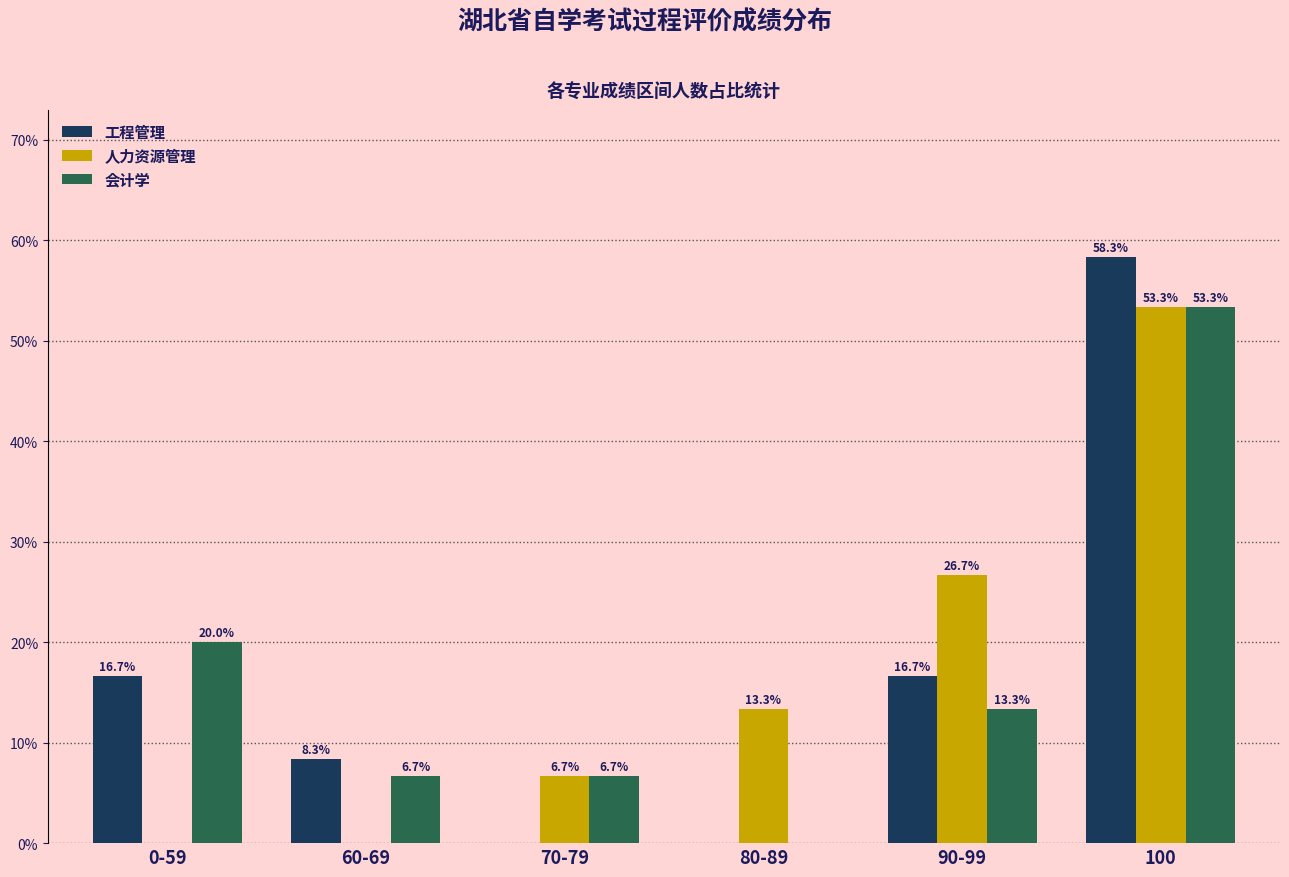

Reading right to left, what are all the values shown in this chart?

工程管理: 100=58.3	90-99=16.7	80-89=0.0	70-79=0.0	60-69=8.3	0-59=16.7
人力资源管理: 100=53.3	90-99=26.7	80-89=13.3	70-79=6.7	60-69=0.0	0-59=0.0
会计学: 100=53.3	90-99=13.3	80-89=0.0	70-79=6.7	60-69=6.7	0-59=20.0